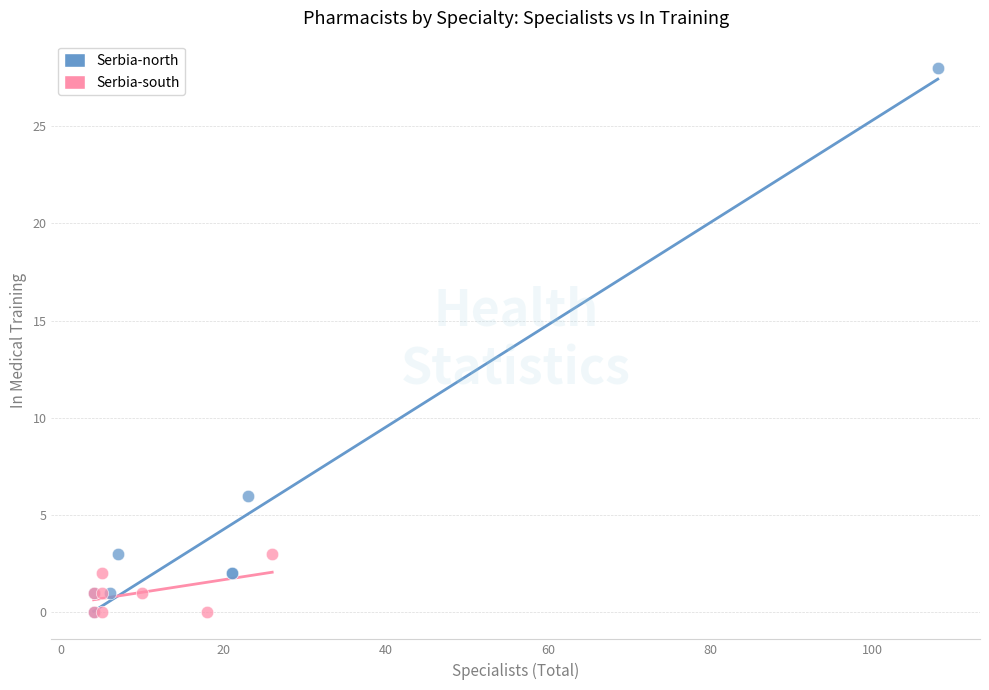

Which series contains the highest Y value?

Serbia-north